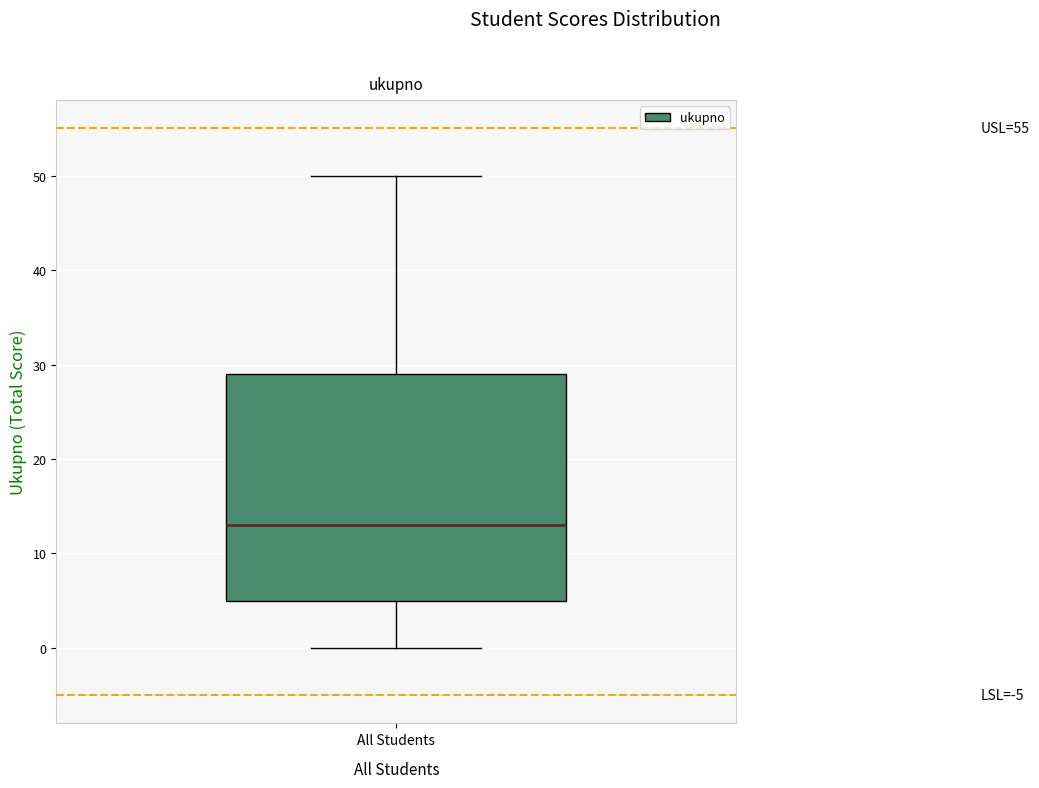

Read this box plot against the y-axis: the position of the median line, the range covered by the box, and the ends of both whiskers. The values are not printed on the chart, so give them approximately, as read against the axis.

median 13, box 5 to 29, whiskers 0 to 50